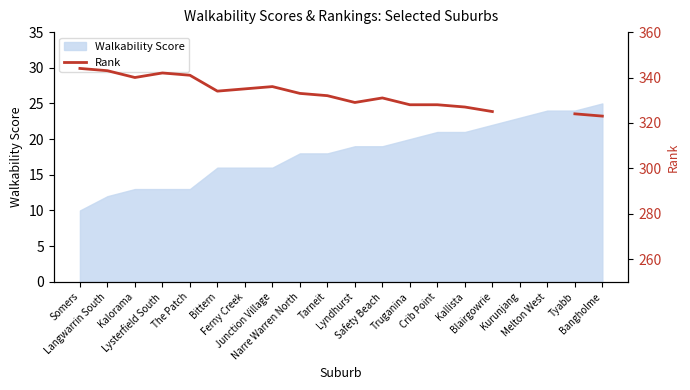

Is this an area chart (filled region under the line)?

No